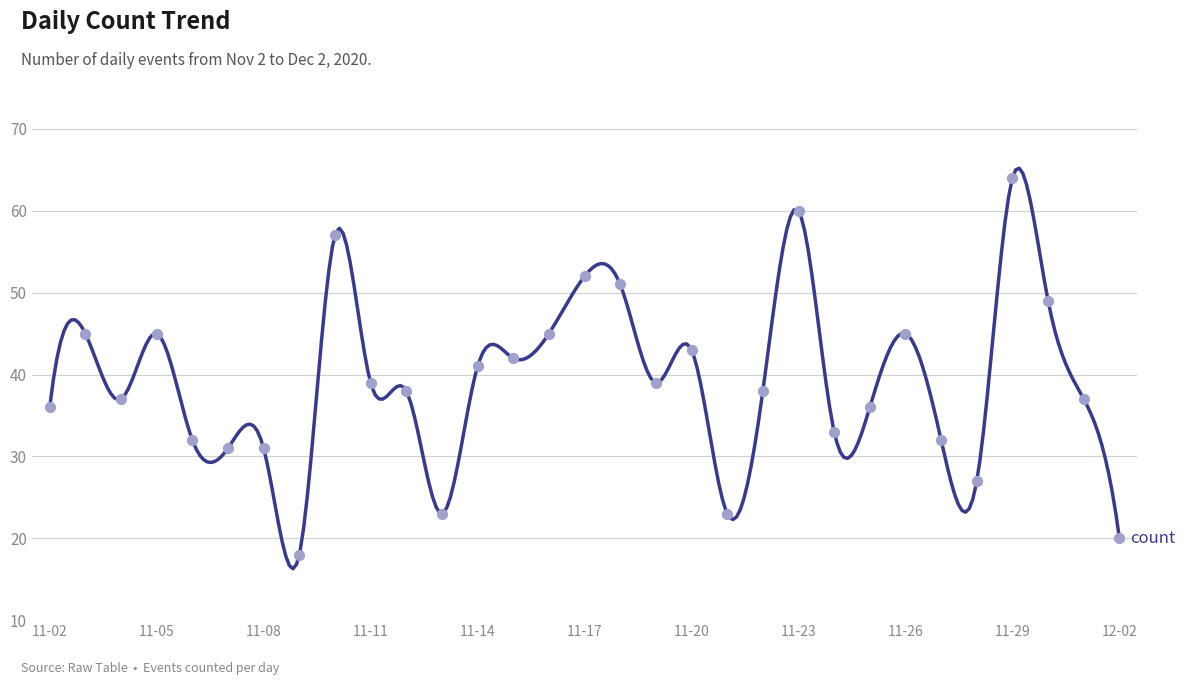

Between 2020-11-19 and 2020-11-14, which is larger?

2020-11-14